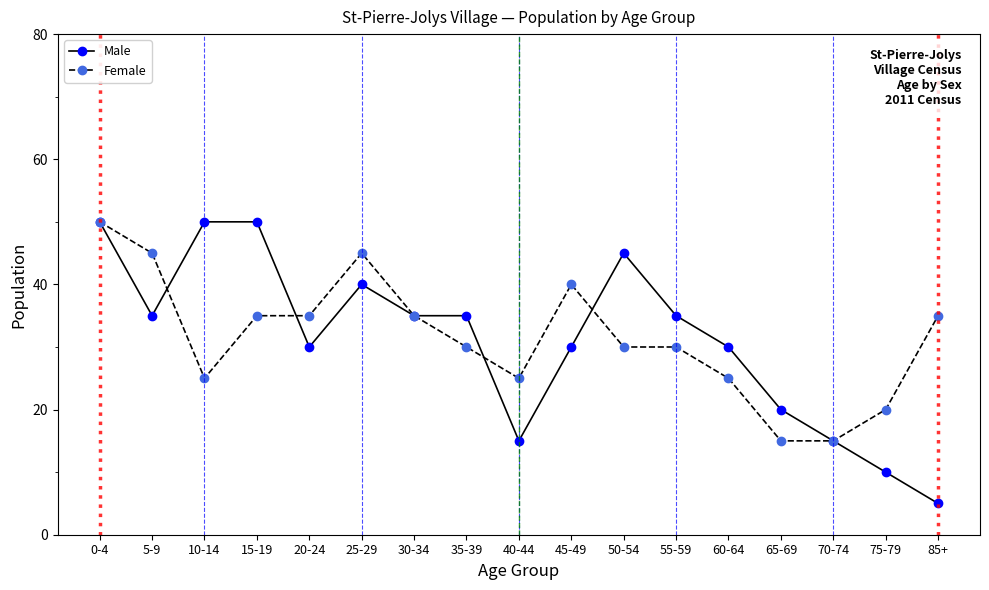

What is the label of the 2nd point from the left?

5-9